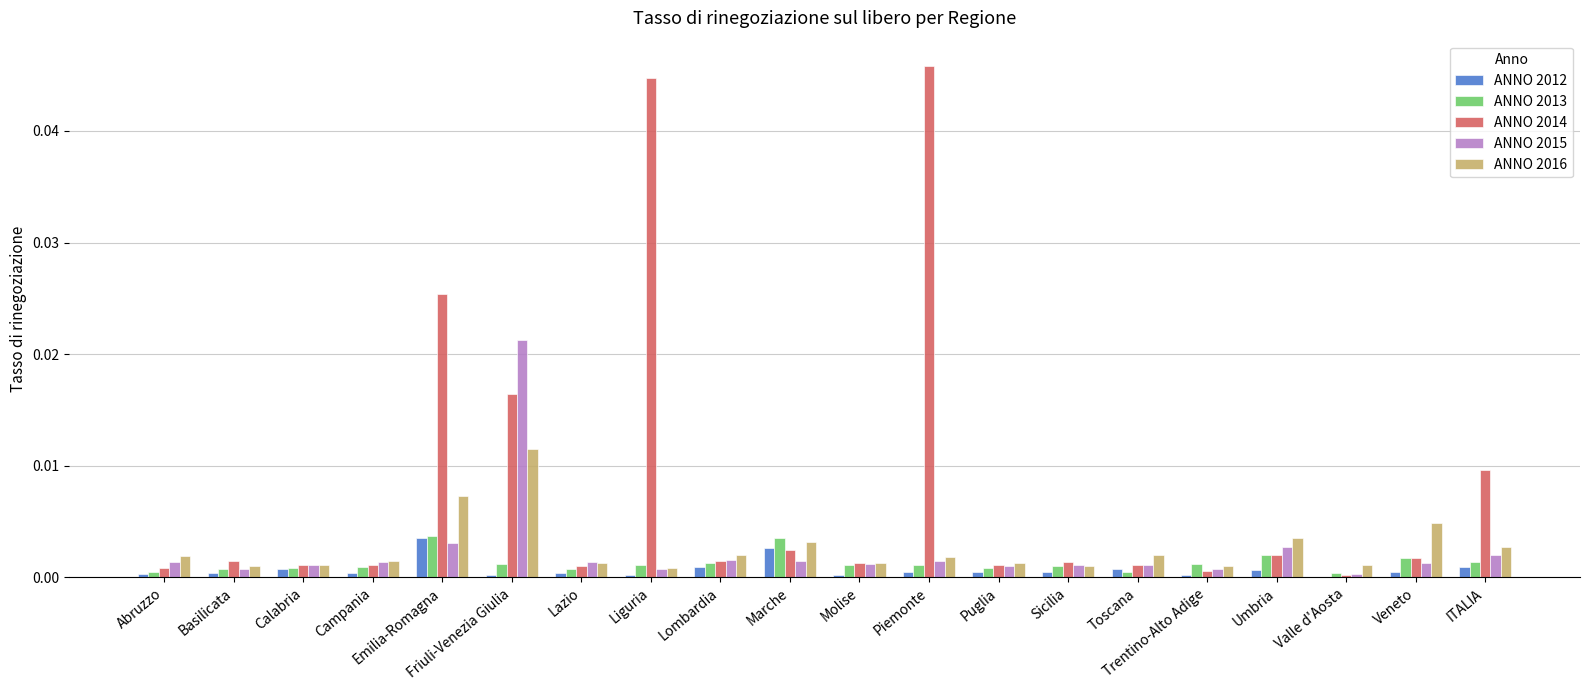

Which series has the largest total across all categories?

ANNO 2014